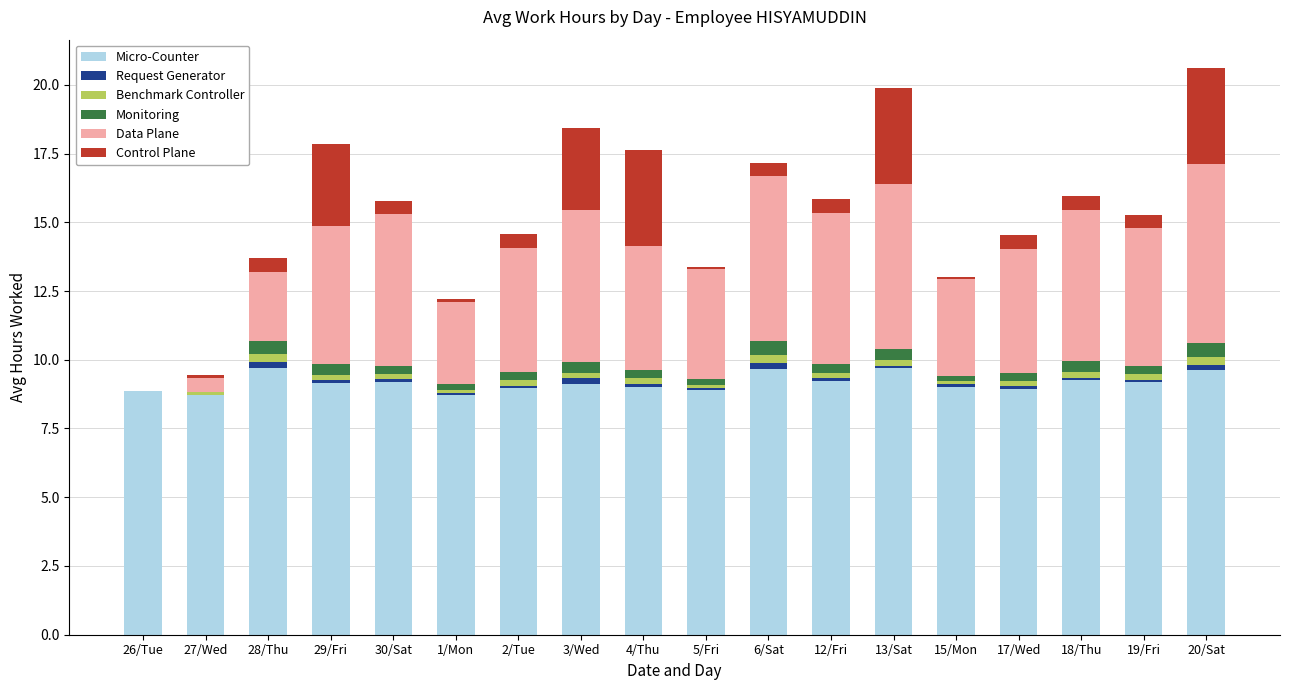

What is the highest value of the Micro-Counter series?

9.7